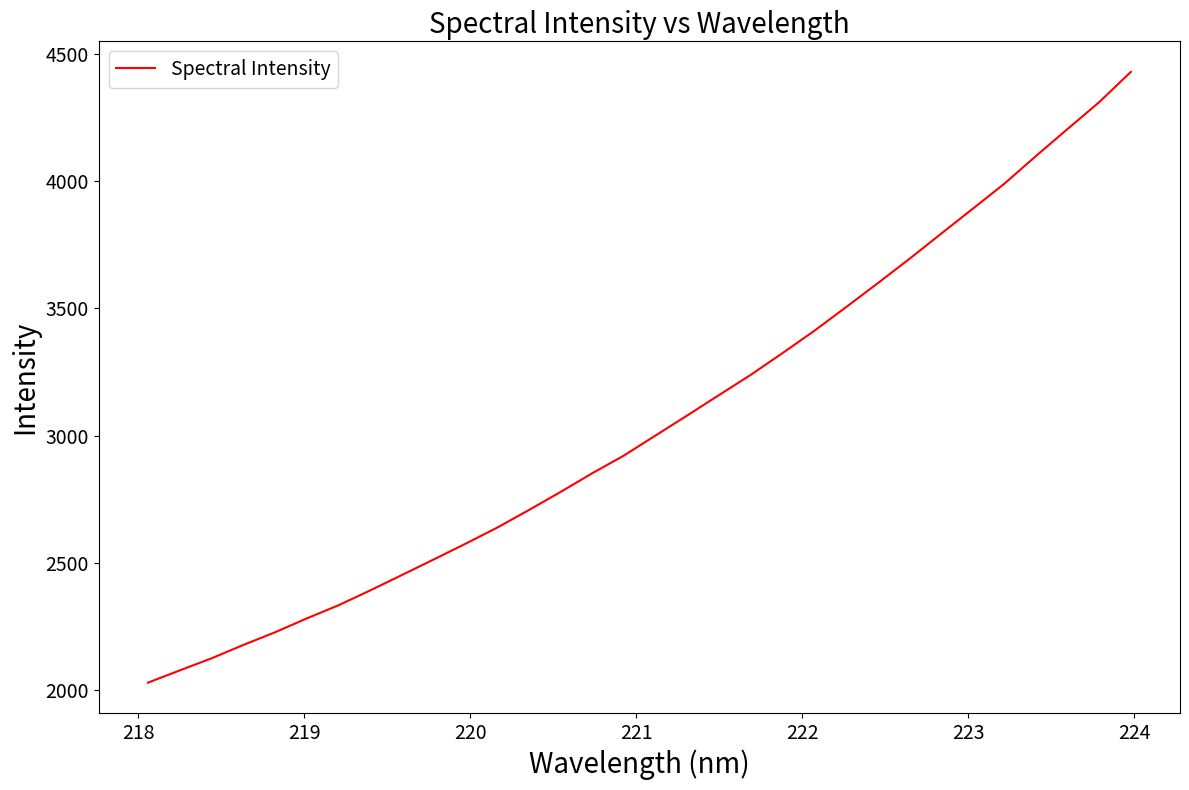

True or false: there are more than 0 points higher than both neighbors.

False